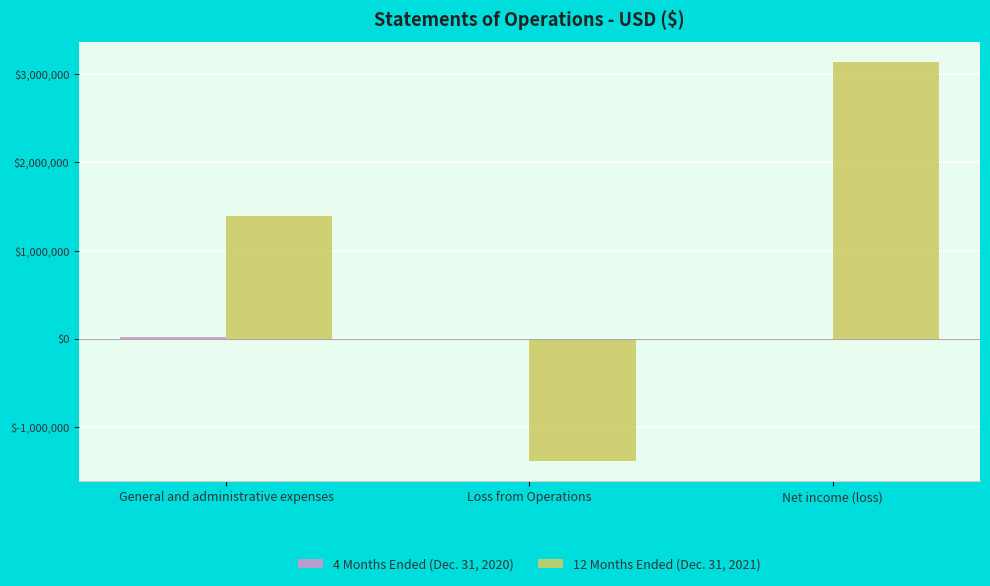

At which category is the sum across all series the highest?

Net income (loss)